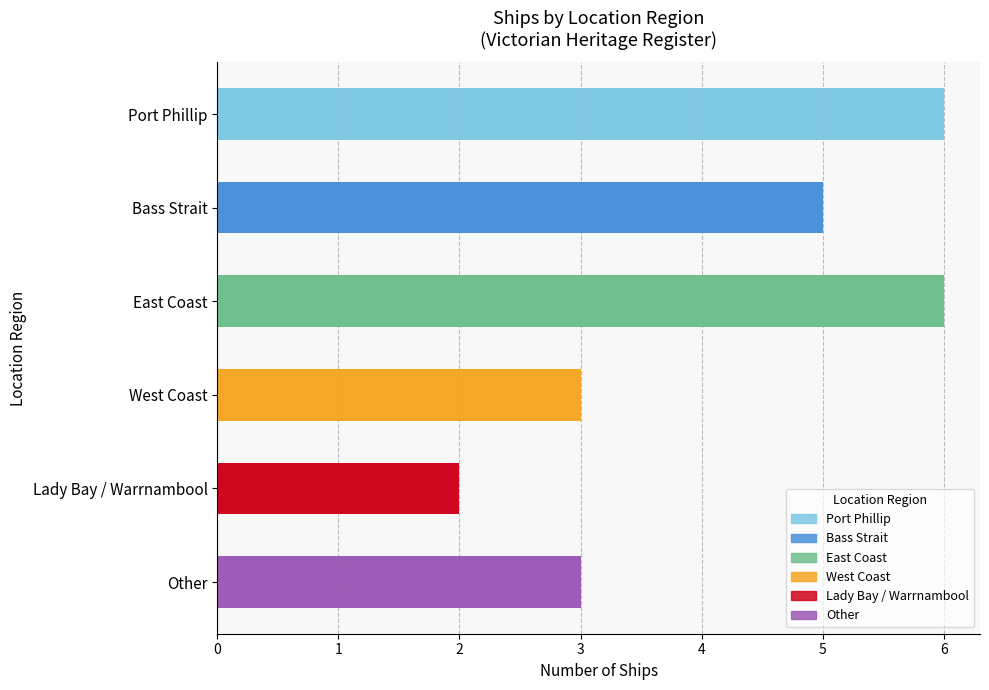

Reading left to right, what are all the values shown in this chart?

Port Phillip=6	Bass Strait=5	East Coast=6	West Coast=3	Lady Bay / Warrnambool=2	Other=3